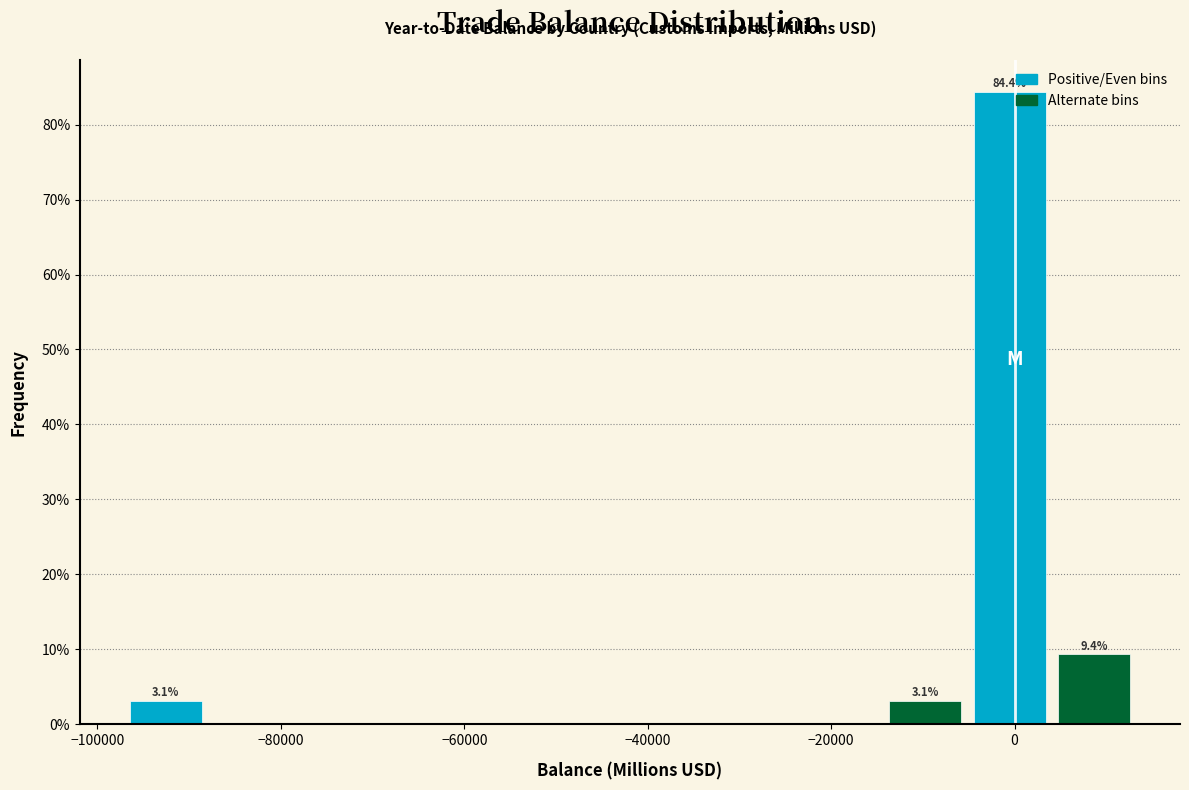

Which range on the x-axis has the tallest bar?

-6000 to 4000